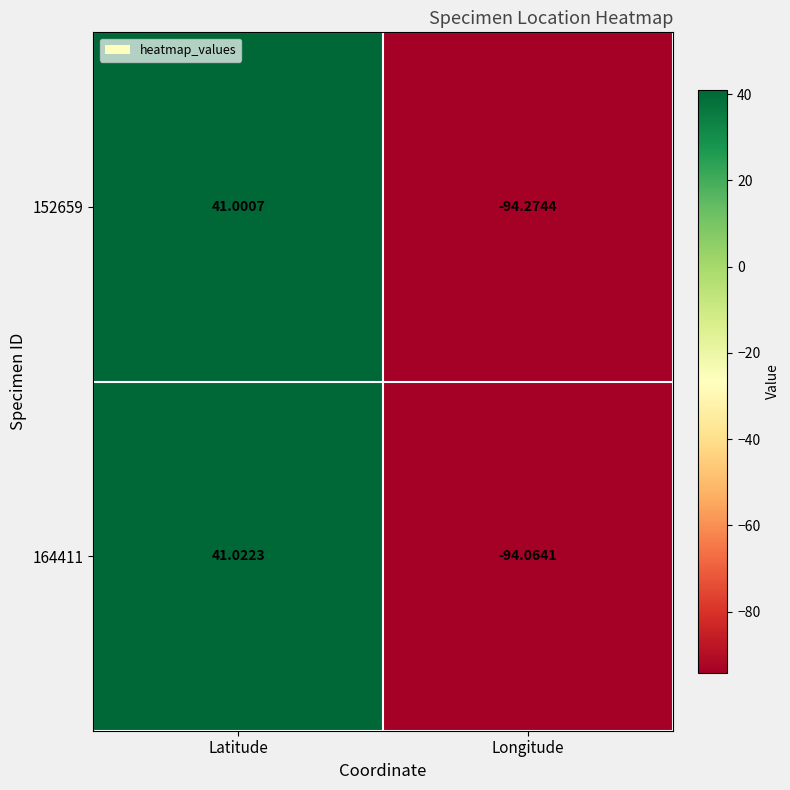

List the labels in order of 152659 value, largest first.

Latitude, Longitude